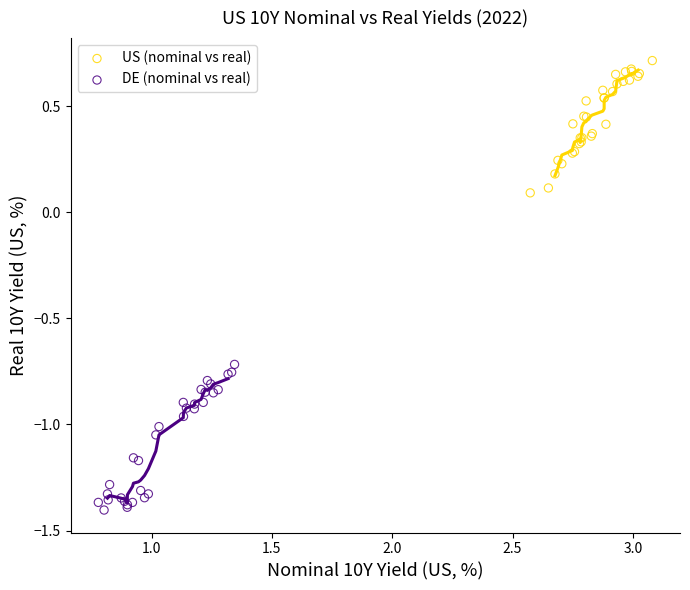

Which series reaches the minimum Y coordinate?

DE (nominal vs real)